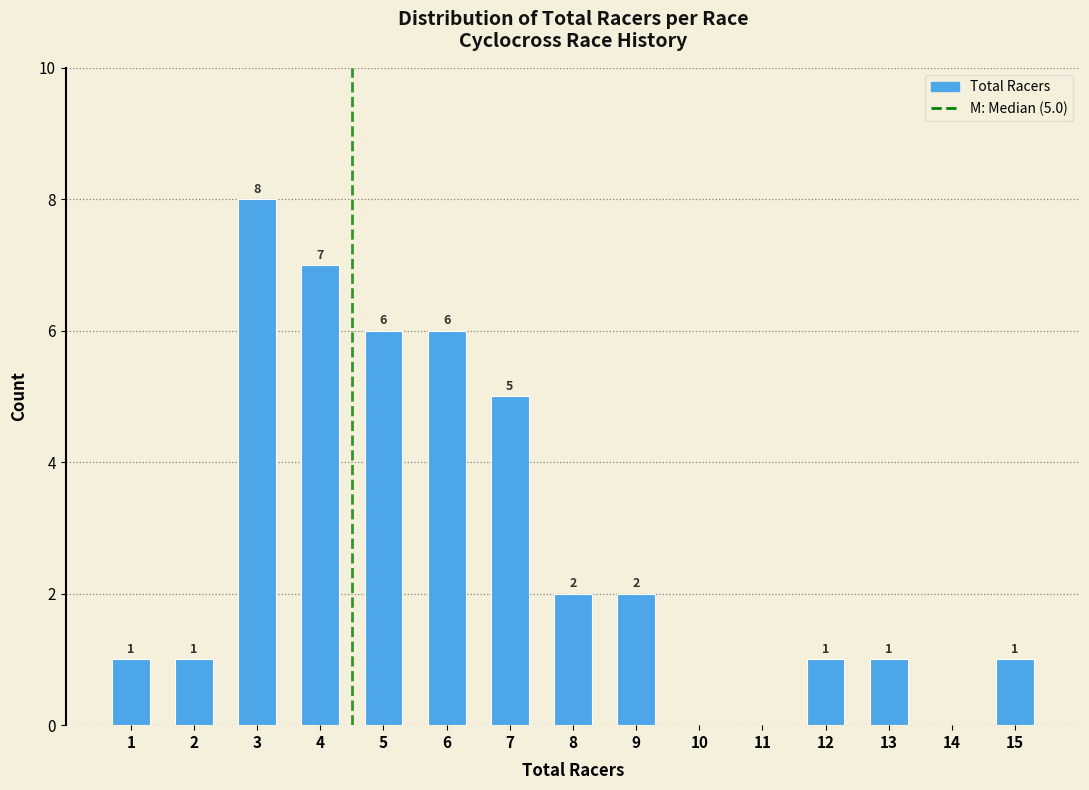

Reading left to right, list all the values displayed in this chart.

1=1	2=1	3=8	4=7	5=6	6=6	7=5	8=2	9=2	10=0	11=0	12=1	13=1	14=0	15=1